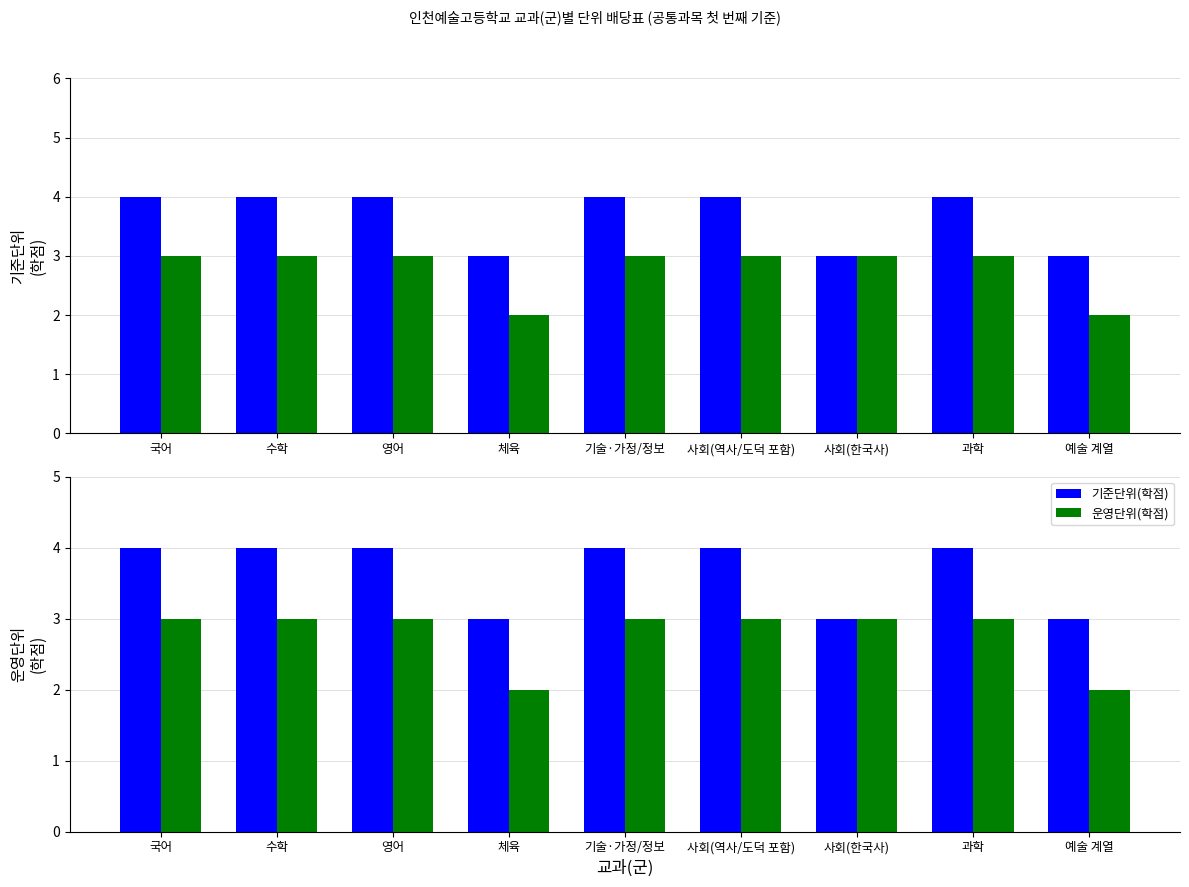

List the series in order of their overall mean, highest first.

기준단위(학점), 운영단위(학점)